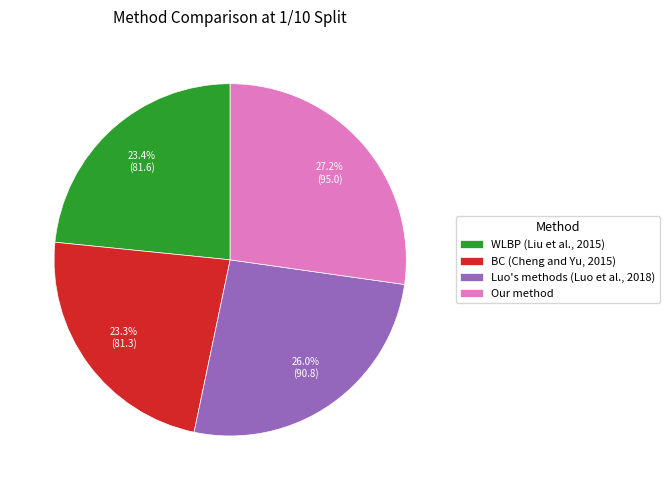

Which slice is the largest?

Our method